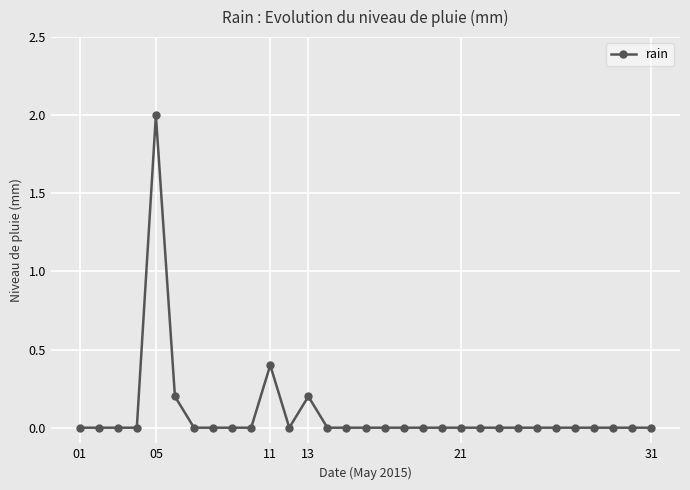

True or false: the data has more than 2 interior local peaks.

True